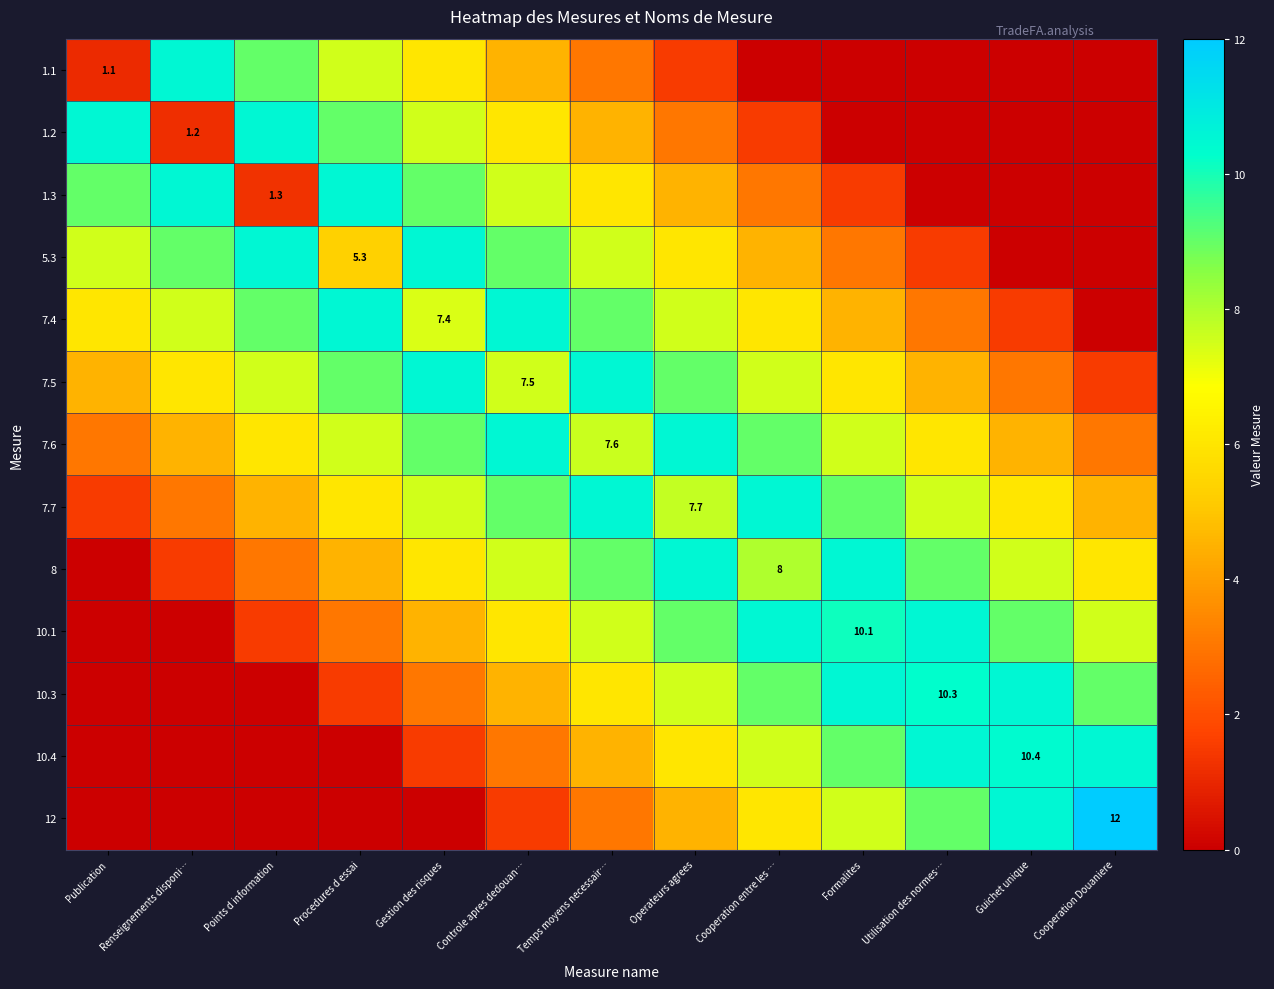

What is the difference between the highest and lowest values at Points d information?

10.5